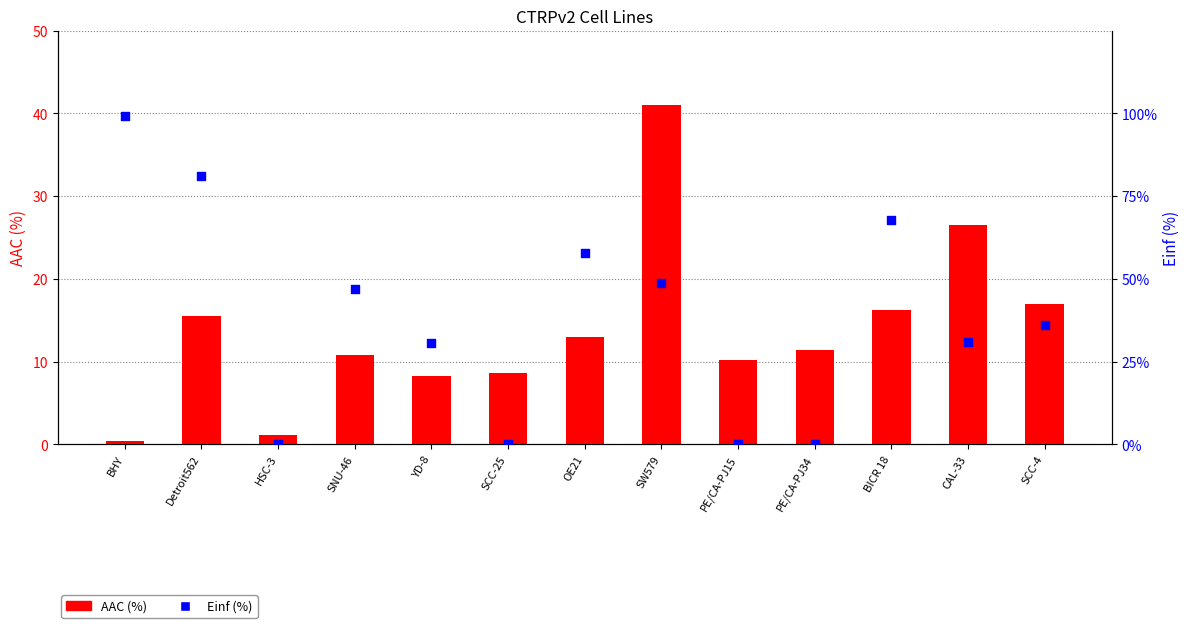

At how many categories does at least one series exceed 40?

6